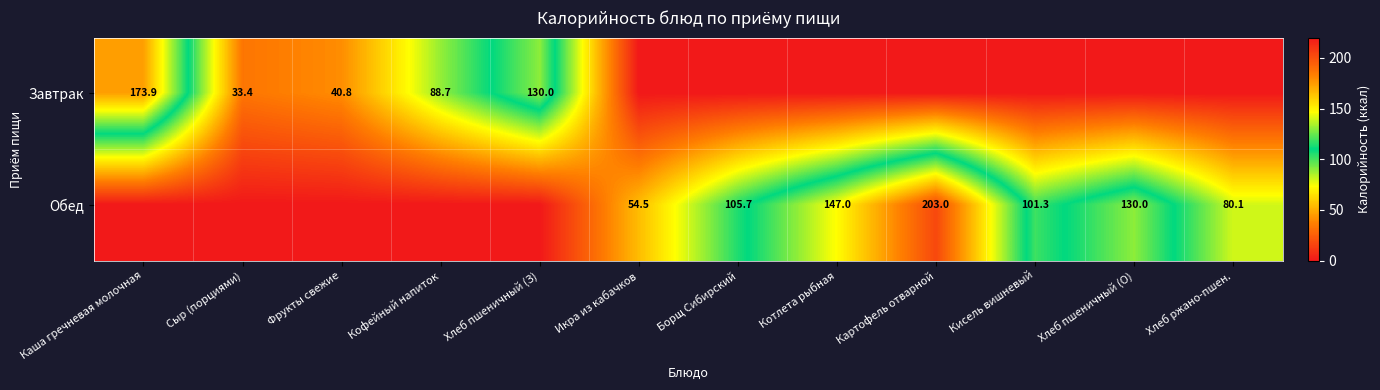

Is it true that Обед equals 325.4 at Картофель отварной?

False